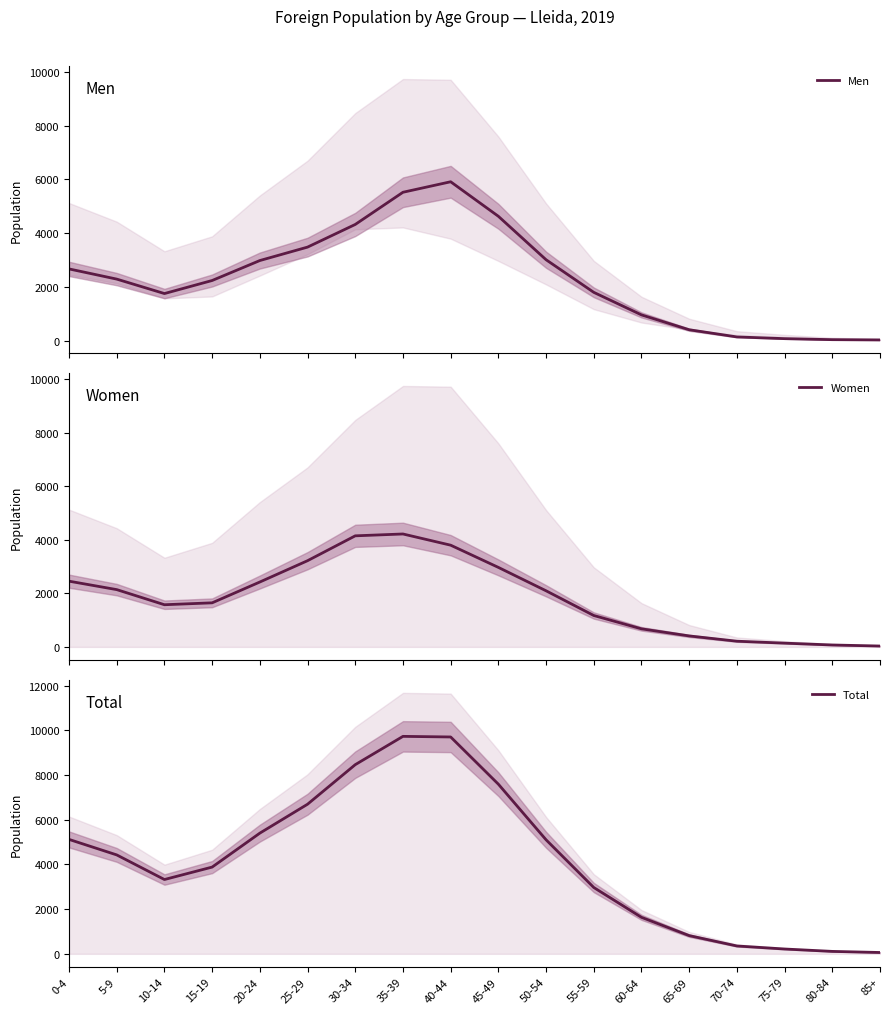

What is the total value across all series at 70-74?

704